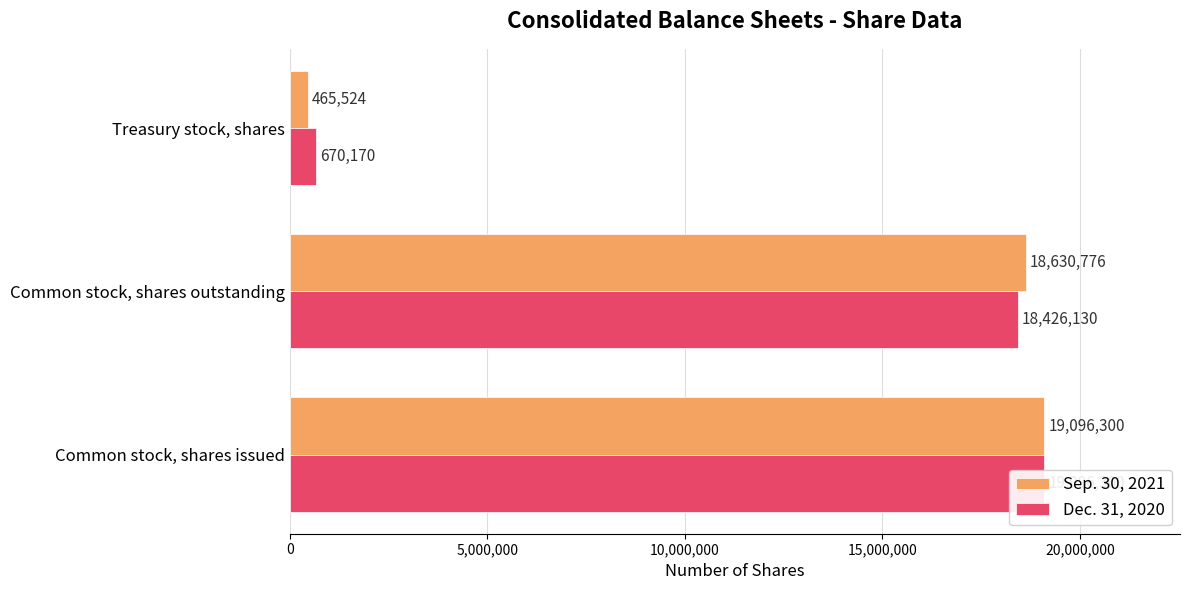

True or false: Sep. 30, 2021 has a value of 19096300 at Common stock, shares issued.

True